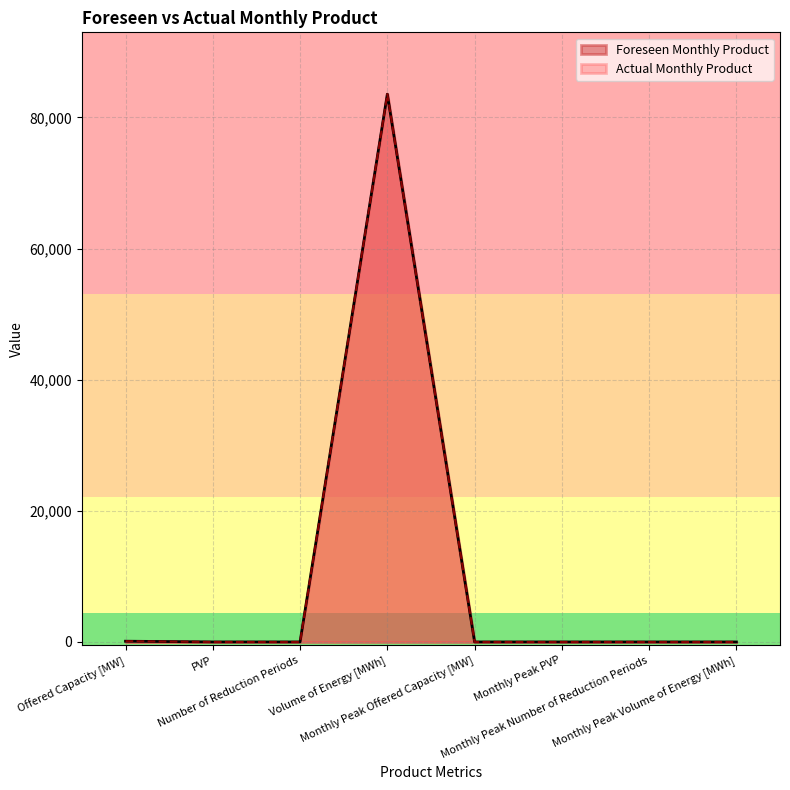

Reading left to right, what are all the values shown in this chart?

Foreseen Monthly Product: Offered Capacity [MW]=112	PVP=1	Number of Reduction Periods=0	Volume of Energy [MWh]=83552	Monthly Peak Offered Capacity [MW]=0	Monthly Peak PVP=0	Monthly Peak Number of Reduction Periods=0	Monthly Peak Volume of Energy [MWh]=0
Actual Monthly Product: Offered Capacity [MW]=112	PVP=1	Number of Reduction Periods=0	Volume of Energy [MWh]=83552	Monthly Peak Offered Capacity [MW]=0	Monthly Peak PVP=0	Monthly Peak Number of Reduction Periods=0	Monthly Peak Volume of Energy [MWh]=0